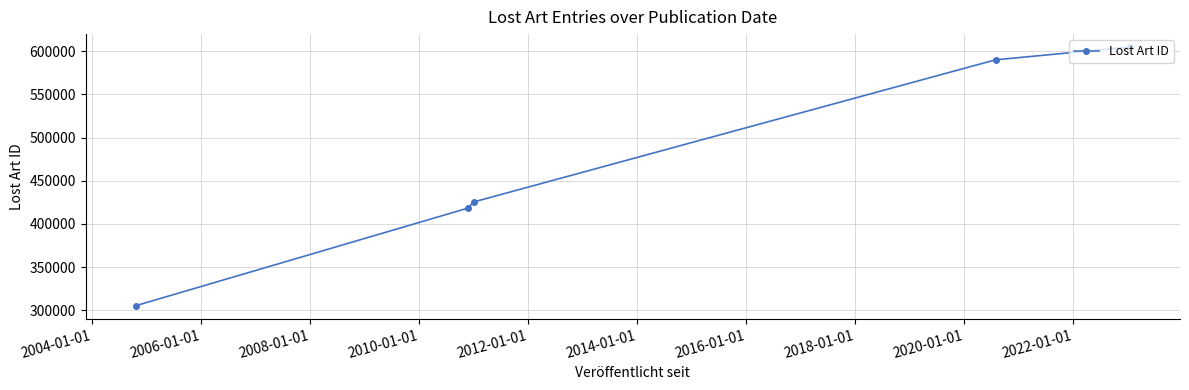

What is the minimum value shown in the chart?

305125